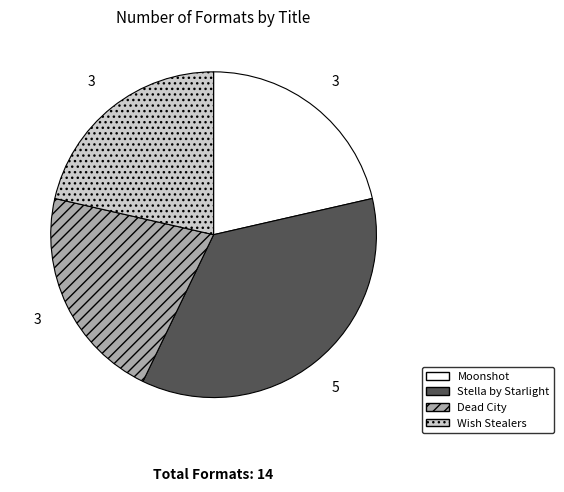

What is the largest slice in the pie chart?

Stella by Starlight